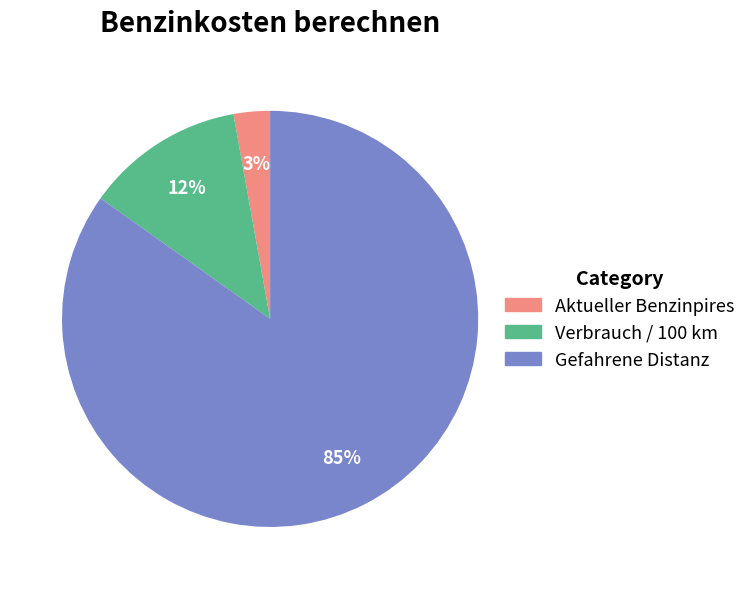

How many slices are in this pie chart?

3